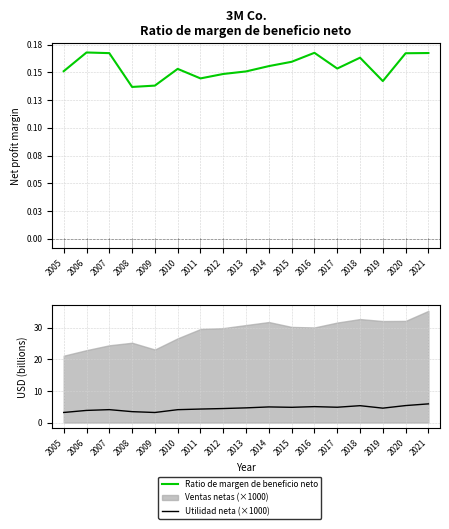

True or false: Ratio de margen de beneficio neto and Utilidad neta (×1000) intersect in this chart.

False